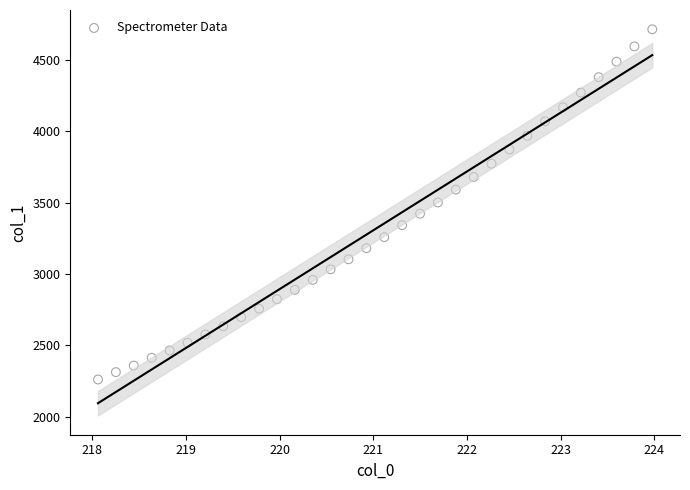

What is the range of X values (max minus min)?

5.9